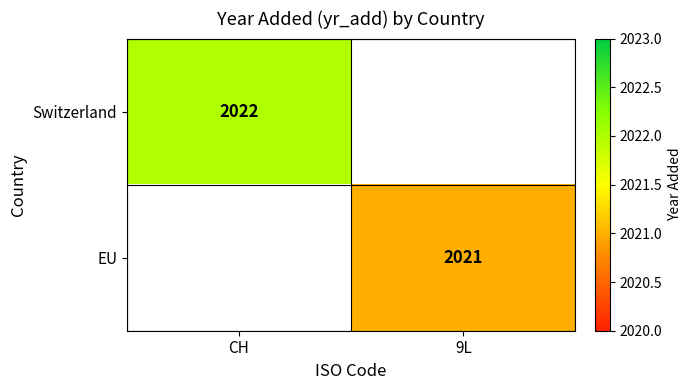

Is it true that Switzerland equals 659 at CH?

False